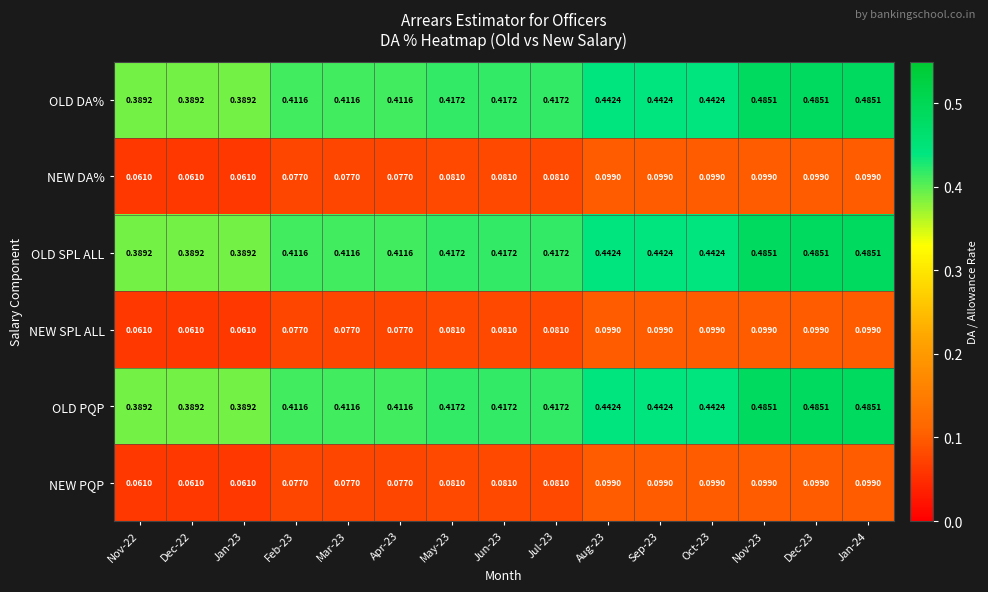

Is the value of OLD DA% at May-23 greater than the value of OLD SPL ALL at Aug-23?

No